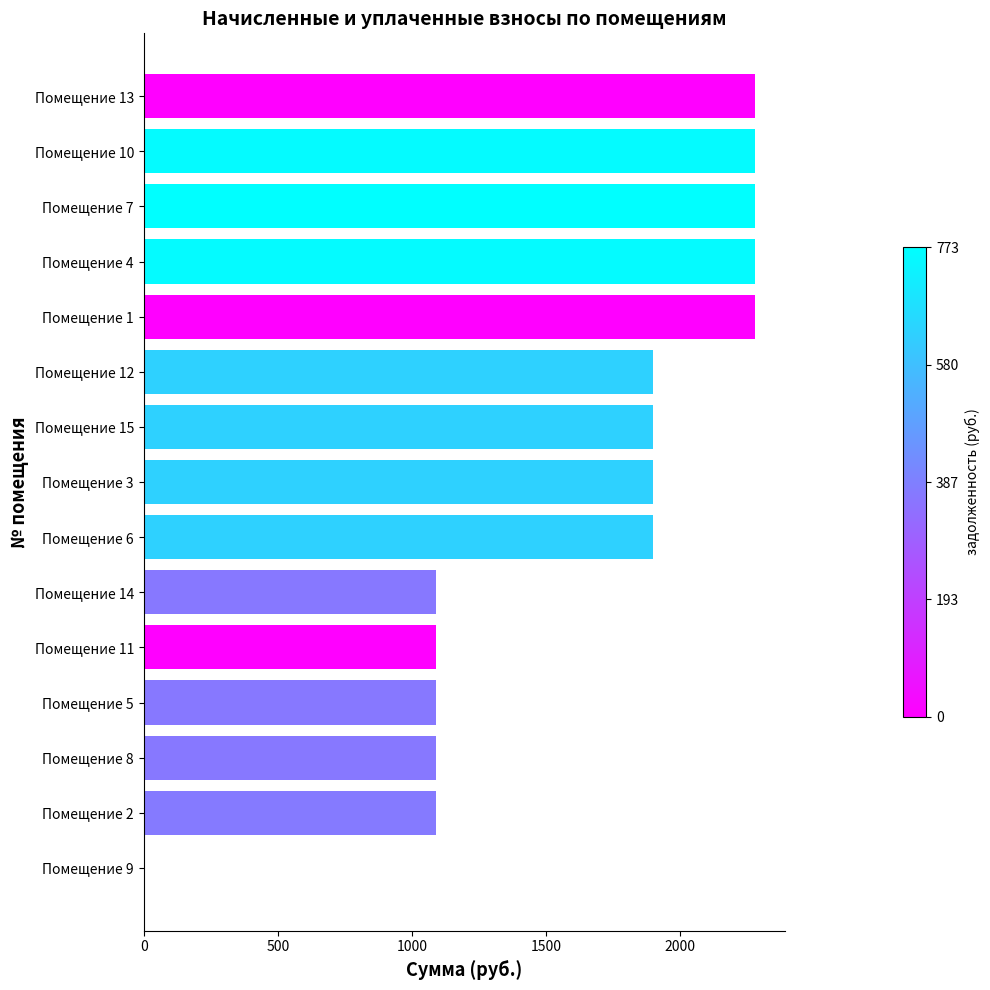

Reading bottom to top, what are all the values shown in this chart?

Помещение 9=0.0	Помещение 2=1091.3	Помещение 8=1091.3	Помещение 5=1091.3	Помещение 11=1091.3	Помещение 14=1091.3	Помещение 6=1898.8	Помещение 3=1898.8	Помещение 15=1898.8	Помещение 12=1898.8	Помещение 1=2278.6	Помещение 4=2278.6	Помещение 7=2278.6	Помещение 10=2278.6	Помещение 13=2278.6